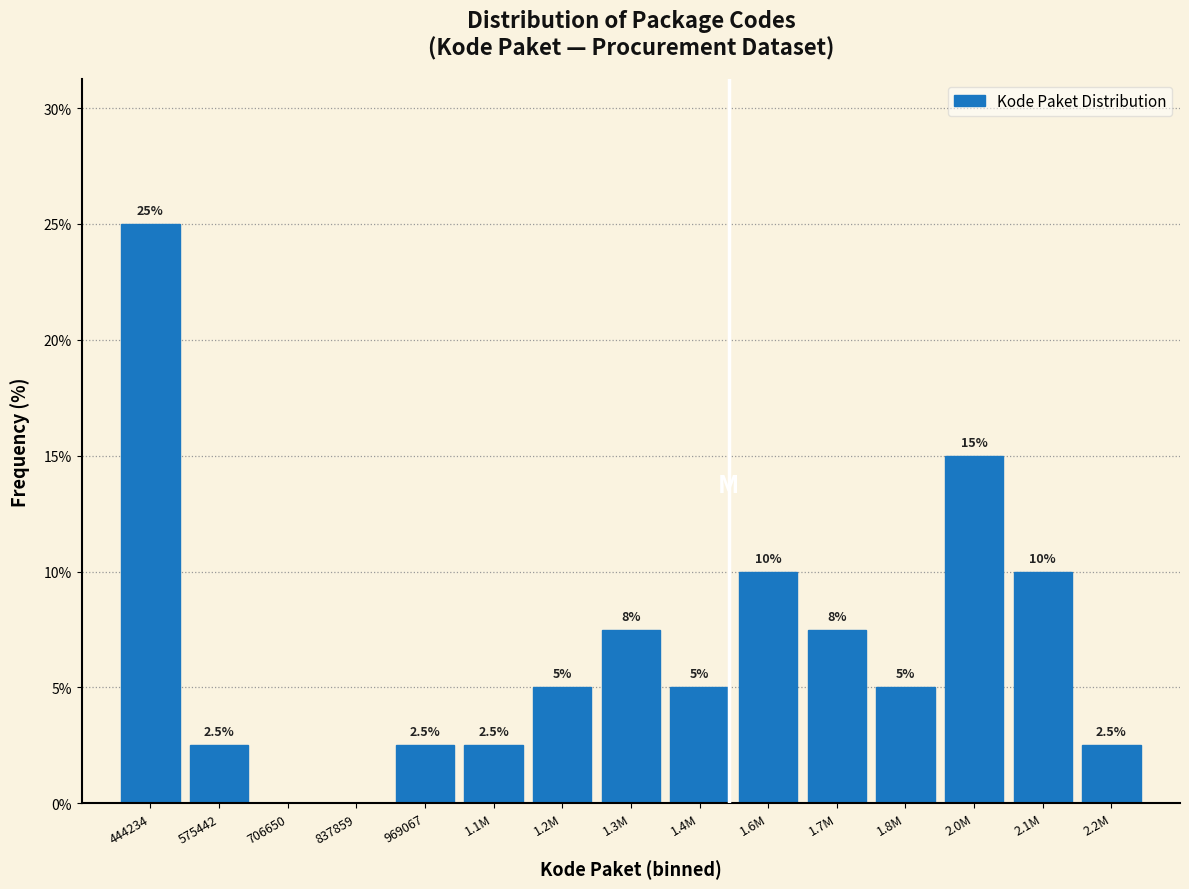

Reading left to right, list all the values displayed in this chart.

444234=25.0	575442=2.5	706650=0.0	837859=0.0	969067=2.5	1.1M=2.5	1.2M=5.0	1.3M=7.5	1.4M=5.0	1.6M=10.0	1.7M=7.5	1.8M=5.0	2.0M=15.0	2.1M=10.0	2.2M=2.5